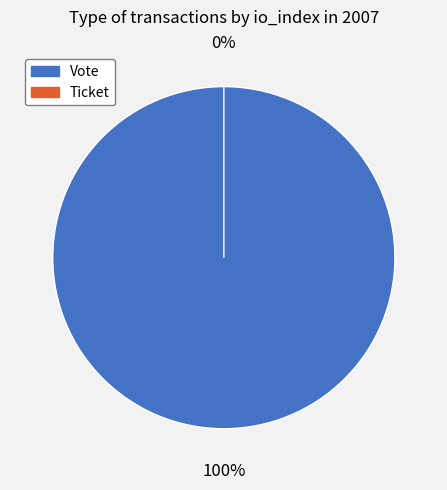

Rank the categories by value from lowest to highest.

Ticket, Vote